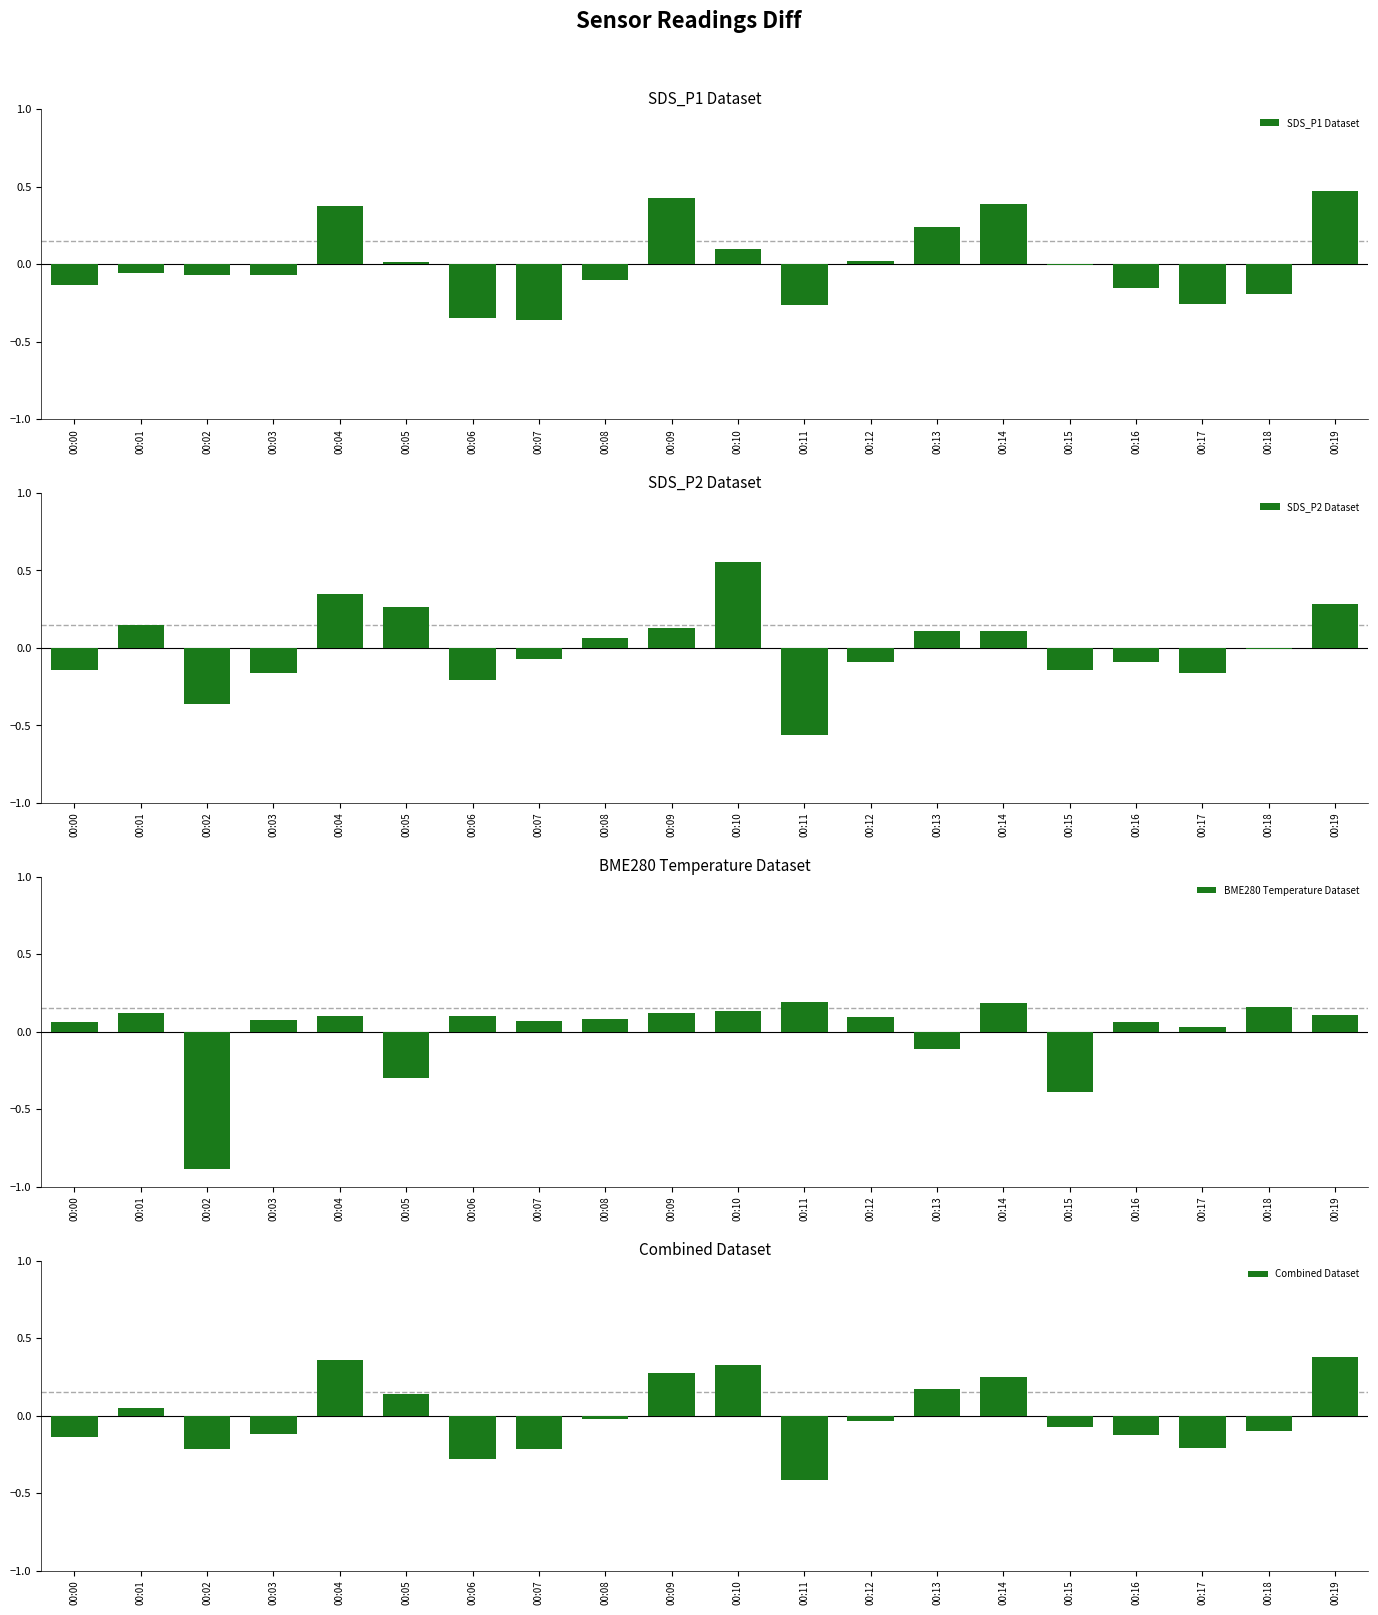

What is the difference between the highest and lowest values at 00:19?

0.4